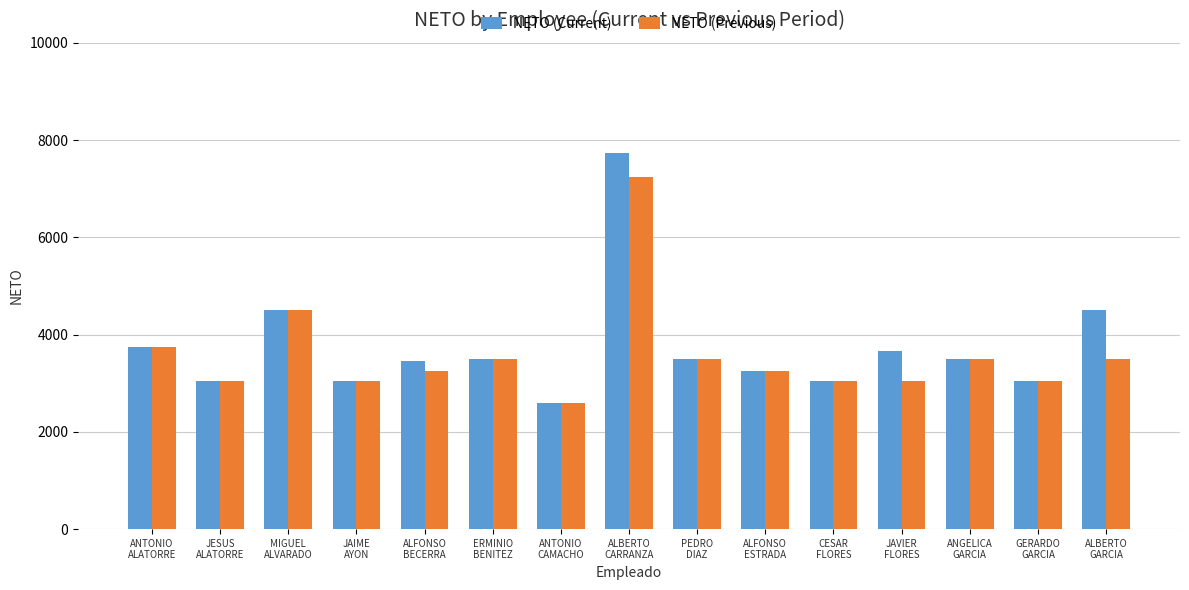

Which series has the largest total across all categories?

NETO (Current)